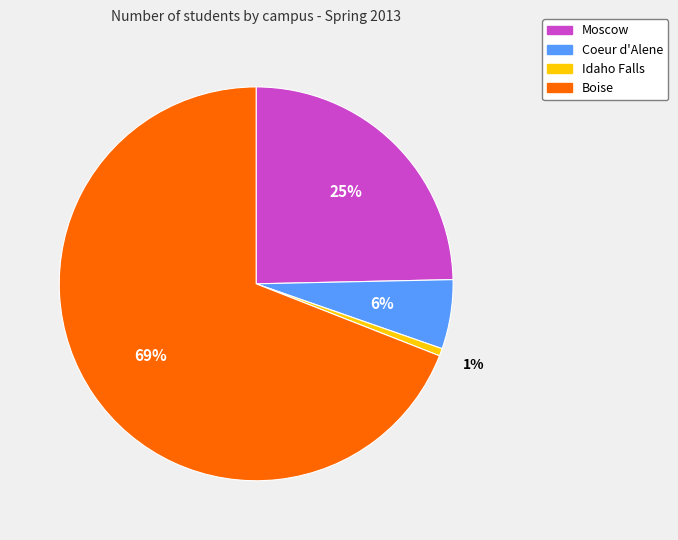

Which has a higher value, Idaho Falls or Coeur d'Alene?

Coeur d'Alene